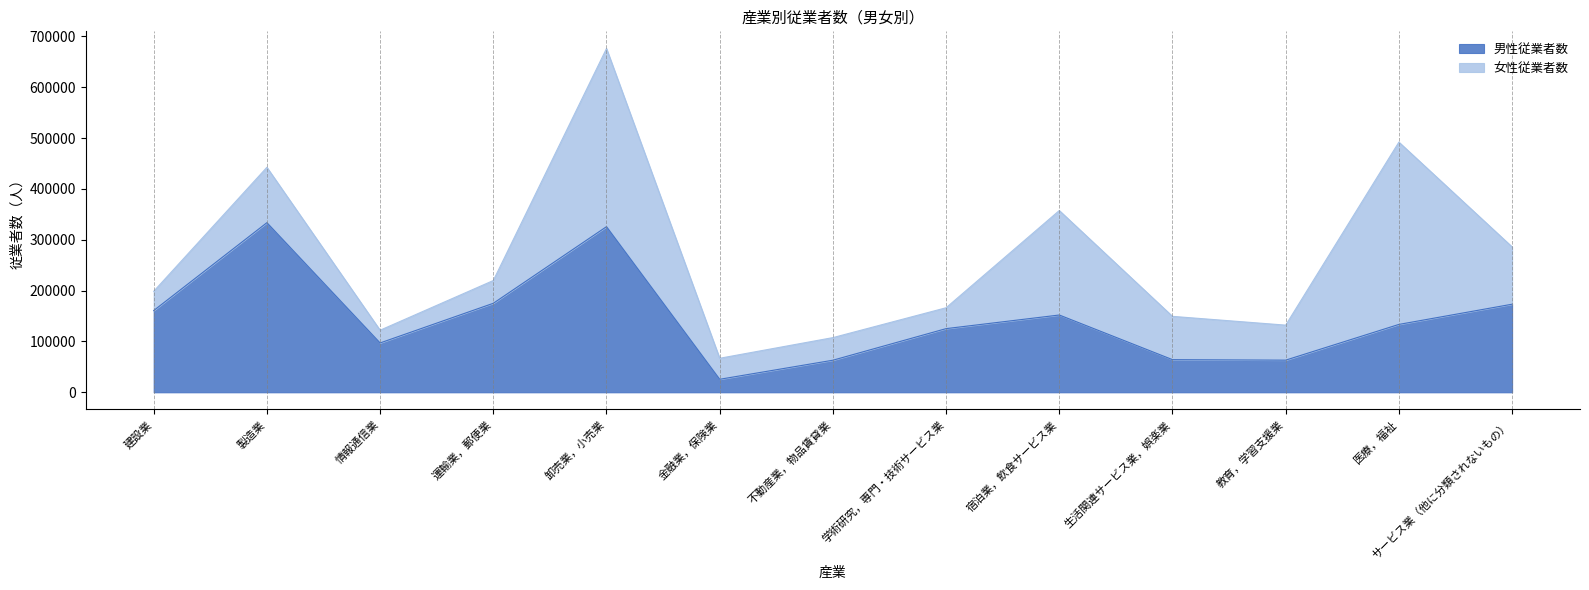

Which has a higher value, 卸売業，小売業 or 製造業?

製造業